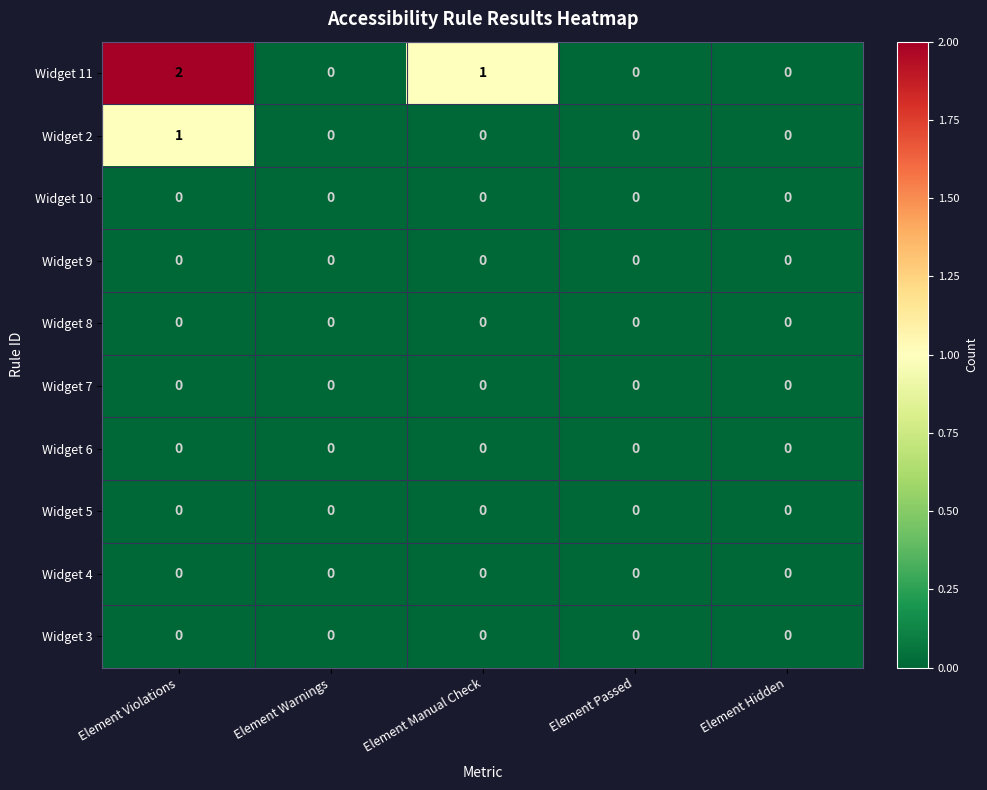

The Widget 9 series shows 0 at Element Hidden. True or false?

True